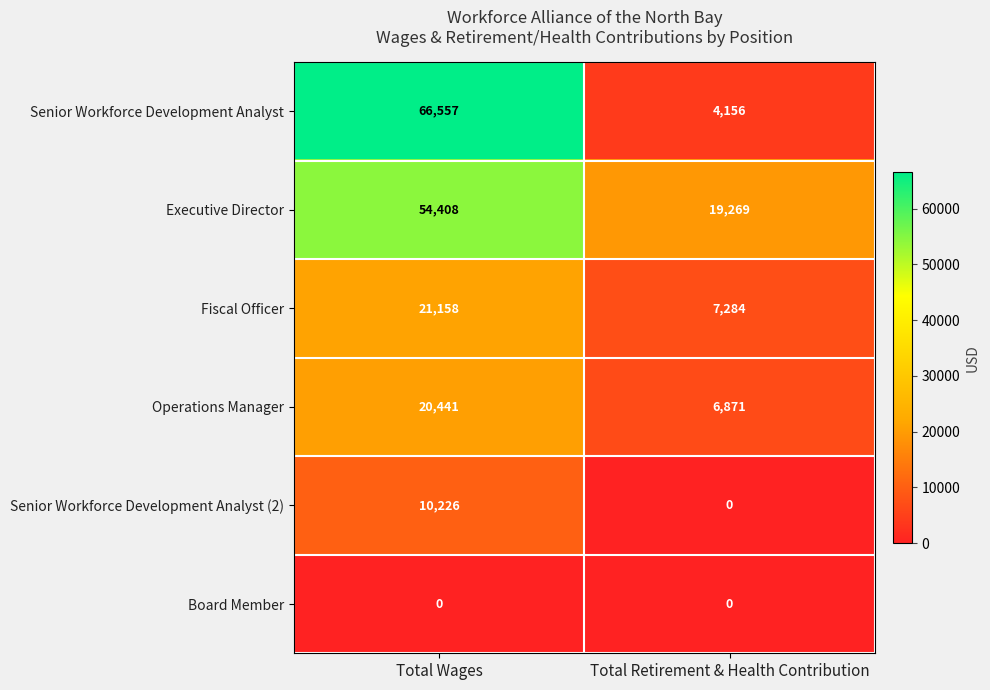

At which category is the sum across all series the highest?

Total Wages